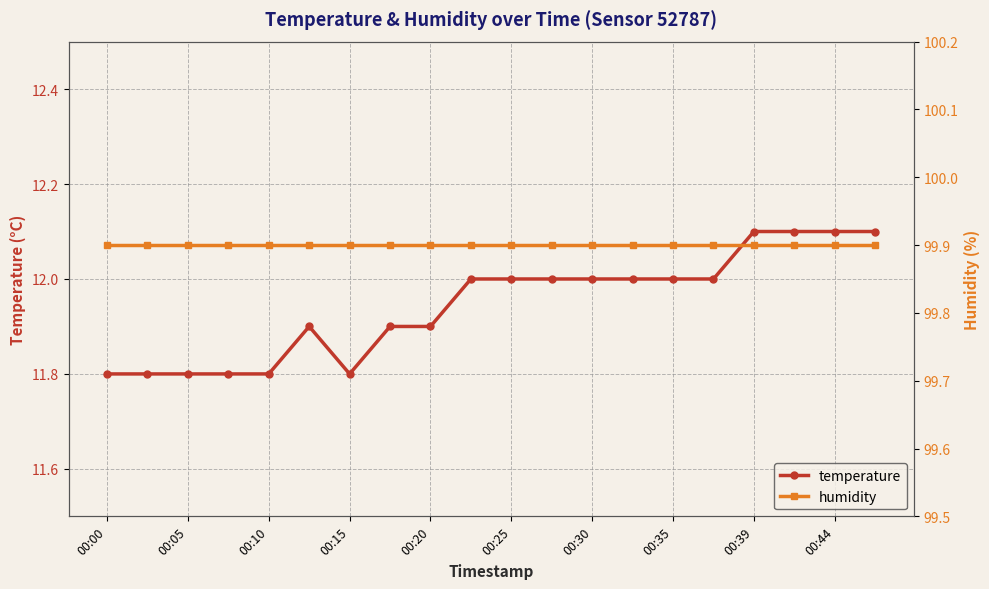

At which label does humidity reach its peak?

00:00